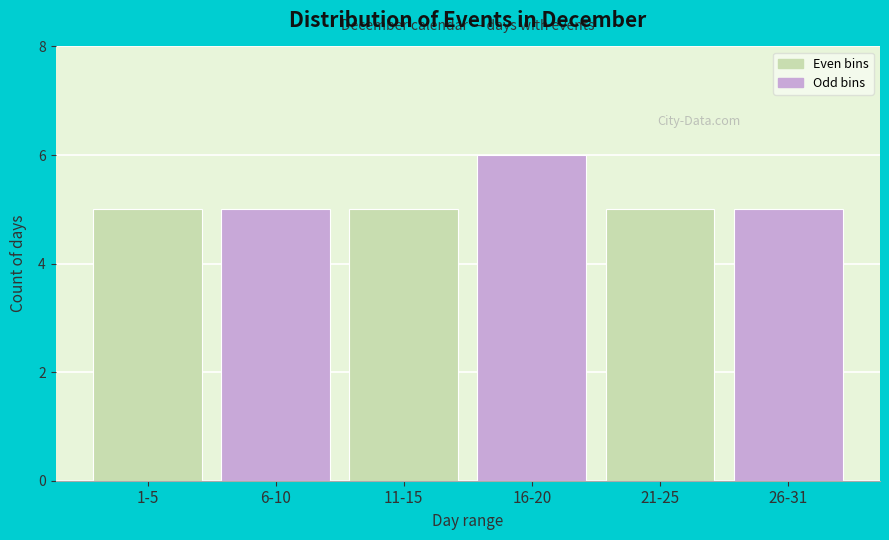

Reading left to right, extract all data points from this chart.

1-5=5	6-10=5	11-15=5	16-20=6	21-25=5	26-31=5